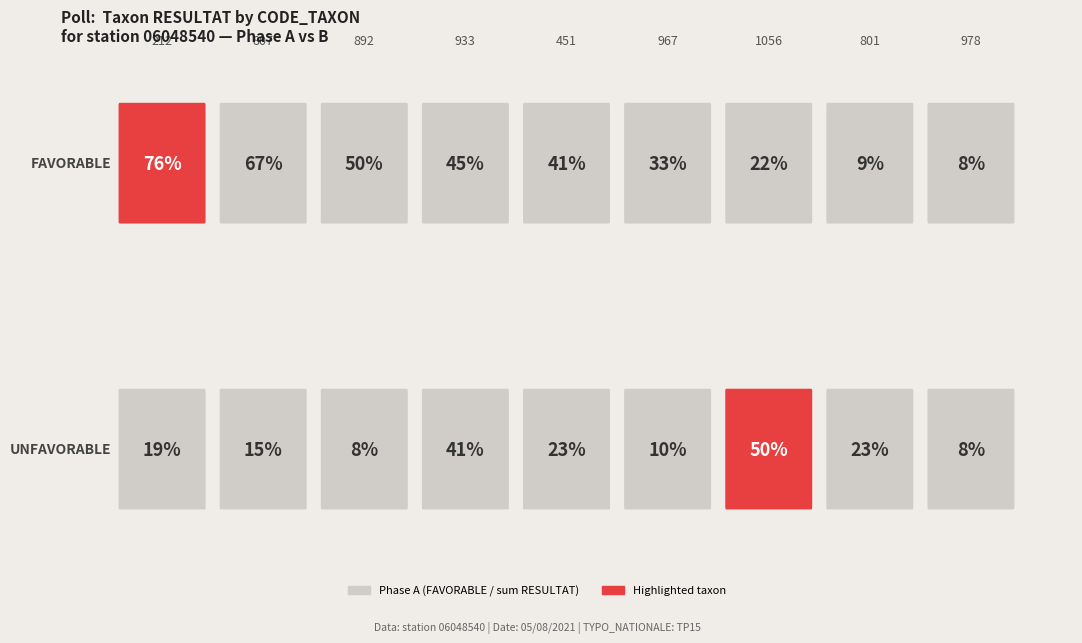

At which category does the chart reach its minimum across all series?

978